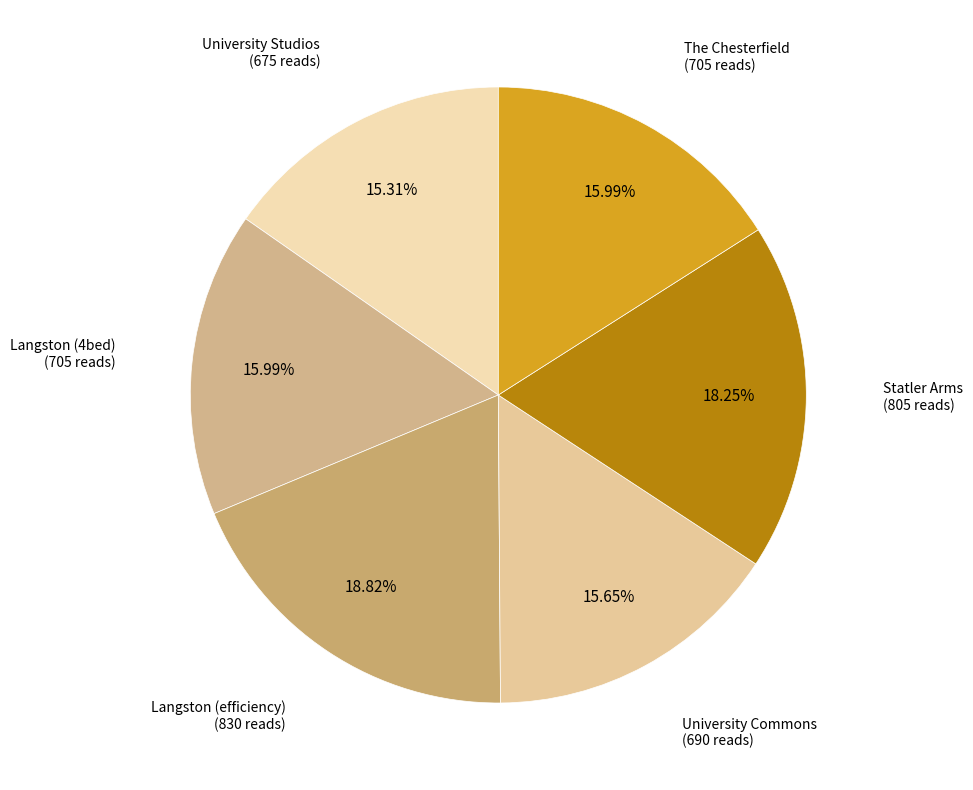

Approximately how many times larger is the value at Langston (4bed) compared to University Studios?

1.0